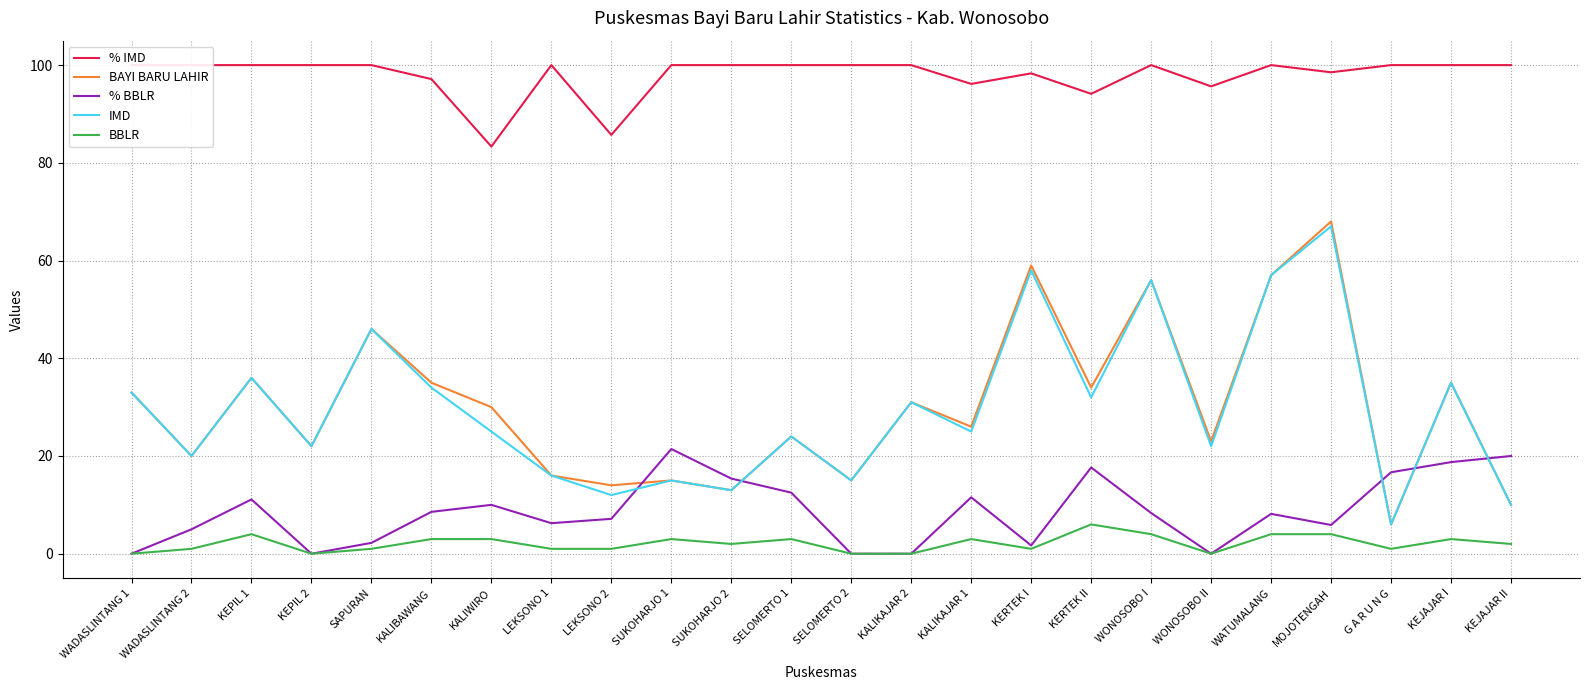

Between KEPIL 1 and KEJAJAR I, which series saw the biggest shift?

% BBLR